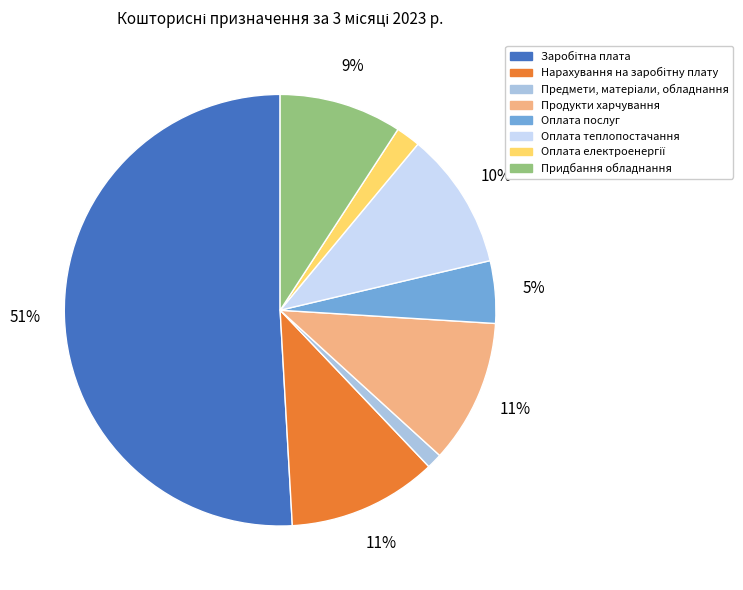

Do Оплата теплопостачання and Придбання обладнання together represent more than half of the pie?

No